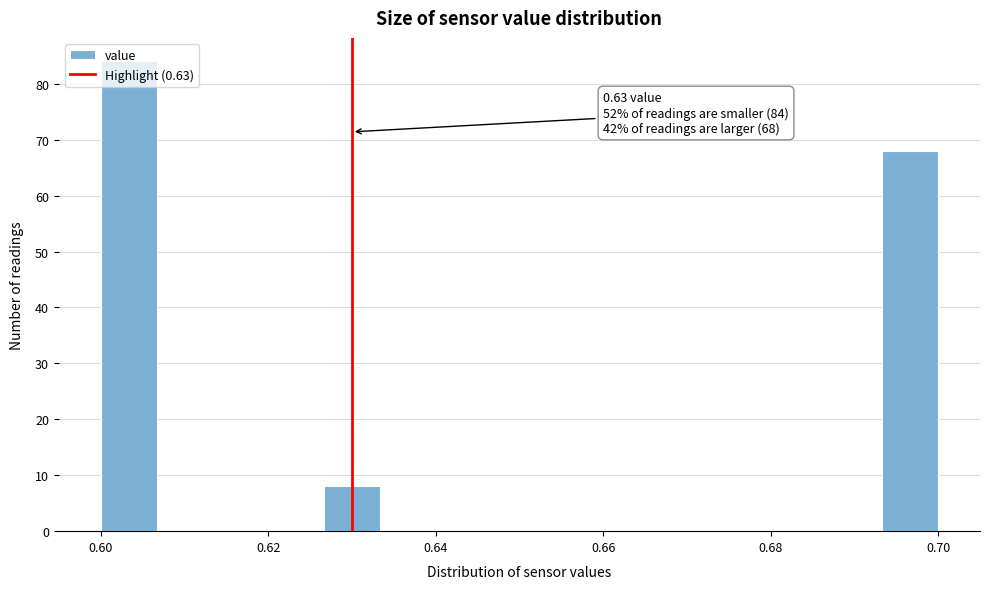

Around what value on the x-axis is the tallest bar? Give the approximate position of its centre, as read against the axis.

0.604